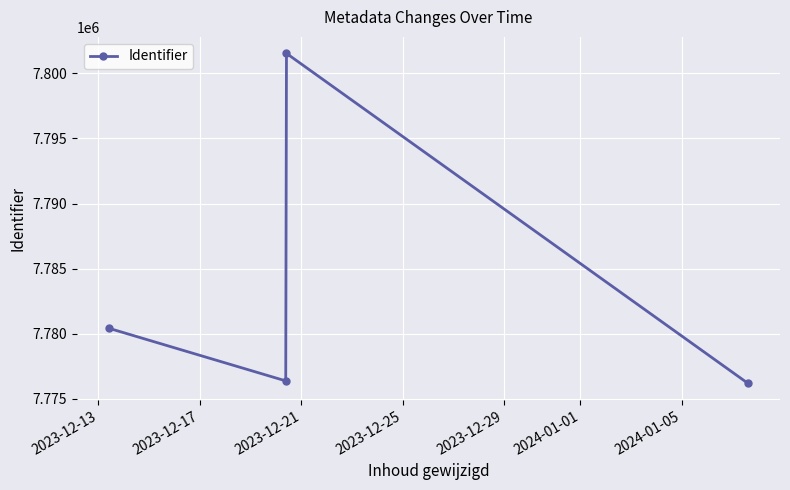

Reading left to right, extract all data points from this chart.

7780423	7776388	7801522	7776194